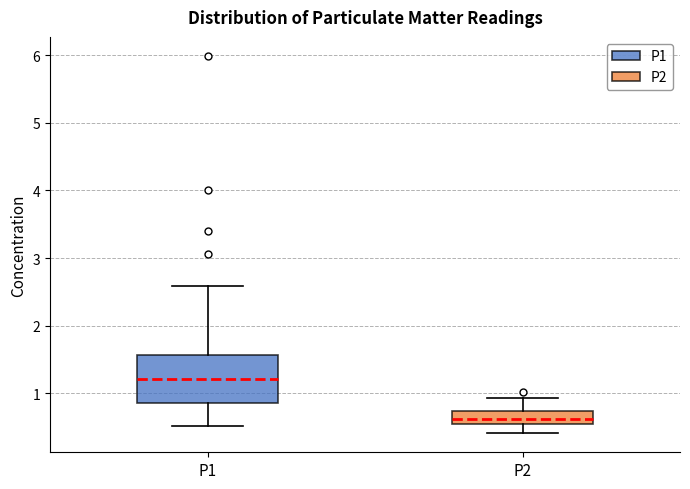

Reading left to right, read every box against the y-axis: the position of its median line, the range the box covers, and the ends of its whiskers. The values are not printed on the chart, so give them approximately, as read against the axis.

P1: median 1.2, box 0.9 to 1.6, whiskers 0.5 to 2.6
P2: median 0.6, box 0.5 to 0.7, whiskers 0.4 to 0.9